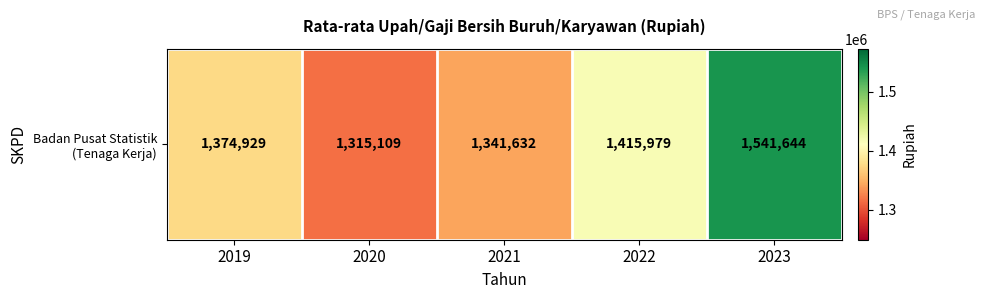

At which label is the value closest to 1428376?

2022